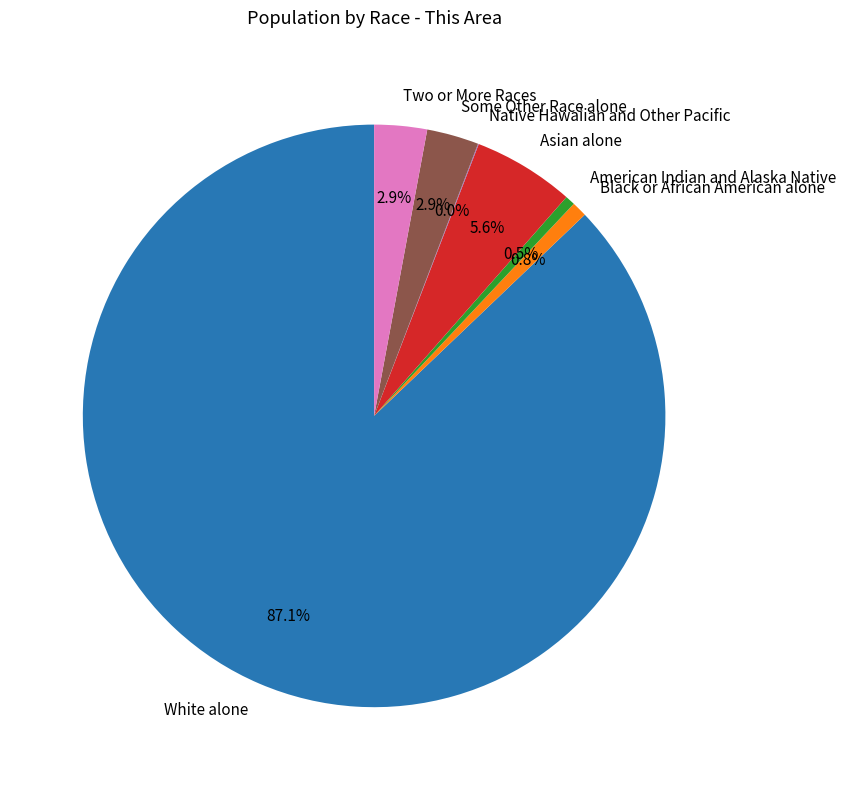

What portion of the pie excludes American Indian and Alaska Native?

99.5%